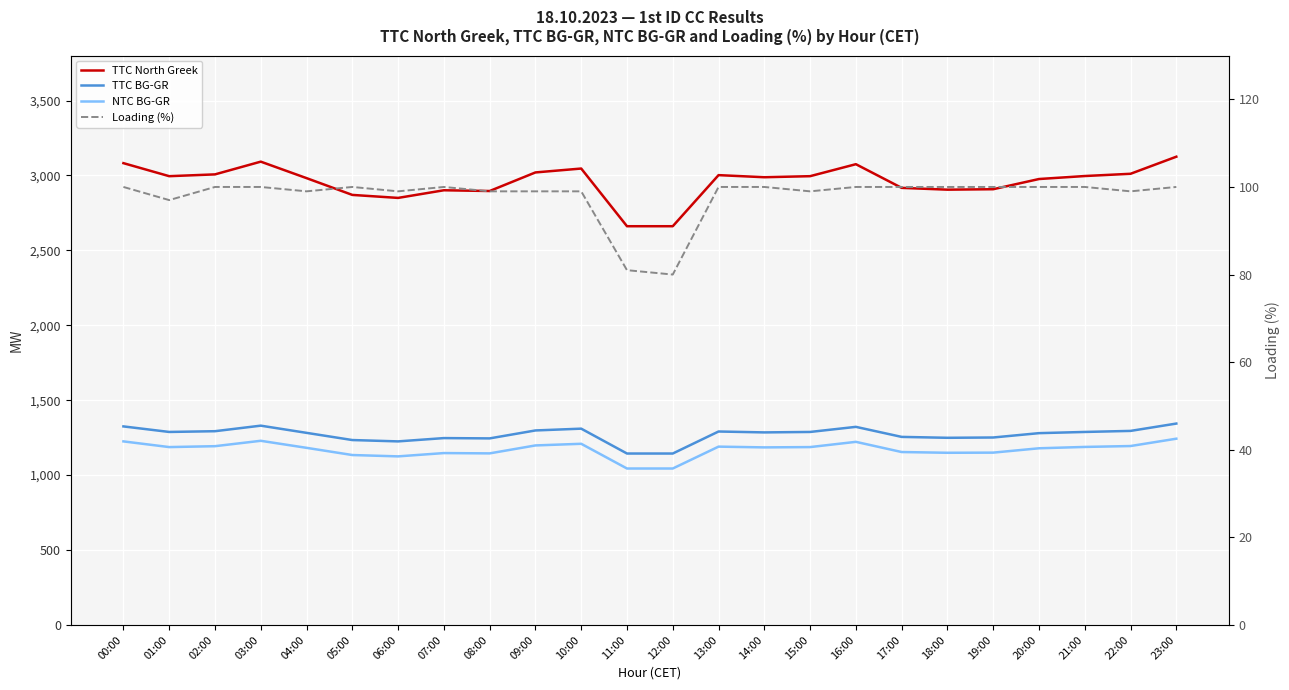

True or false: TTC BG-GR and TTC North Greek intersect in this chart.

False